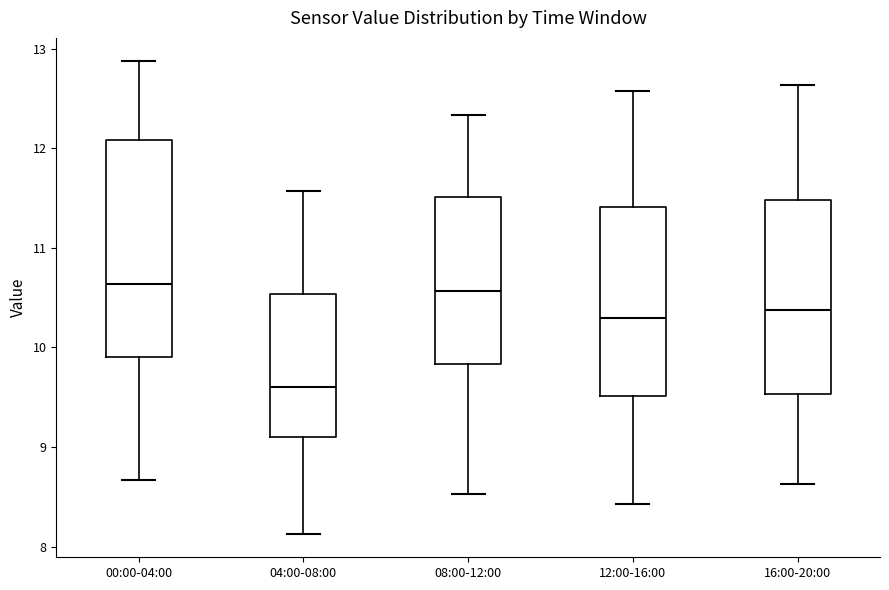

Reading left to right, read every box against the y-axis: the position of its median line, the range the box covers, and the ends of its whiskers. The values are not printed on the chart, so give them approximately, as read against the axis.

00:00-04:00: median 10.6, box 9.9 to 12.1, whiskers 8.7 to 12.9
04:00-08:00: median 9.6, box 9.1 to 10.5, whiskers 8.1 to 11.6
08:00-12:00: median 10.6, box 9.8 to 11.5, whiskers 8.5 to 12.3
12:00-16:00: median 10.3, box 9.5 to 11.4, whiskers 8.4 to 12.6
16:00-20:00: median 10.4, box 9.5 to 11.5, whiskers 8.6 to 12.6